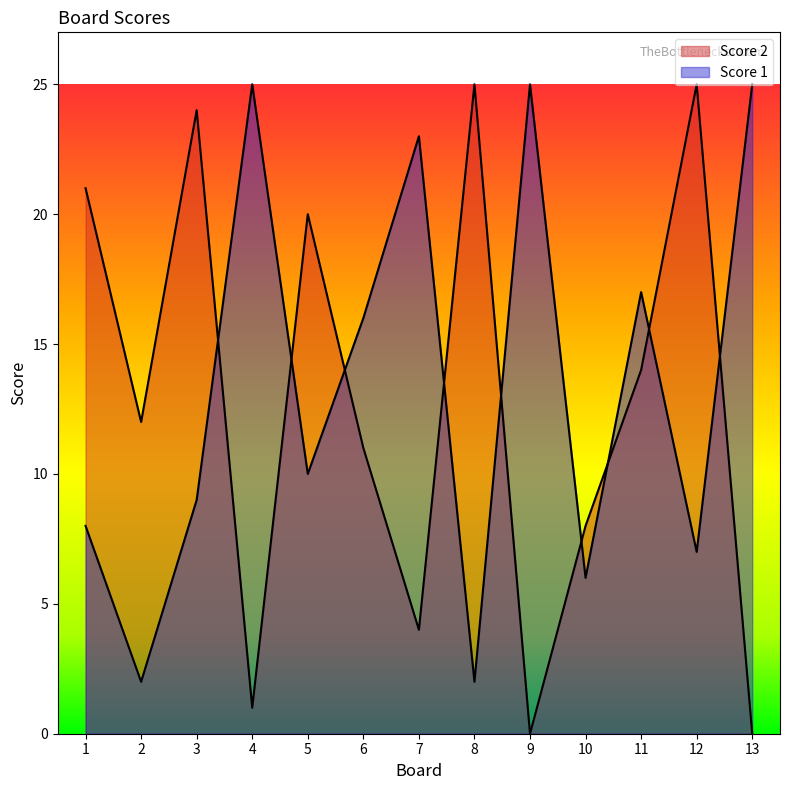

True or false: Score 1 has a value of 3 at 3.

False